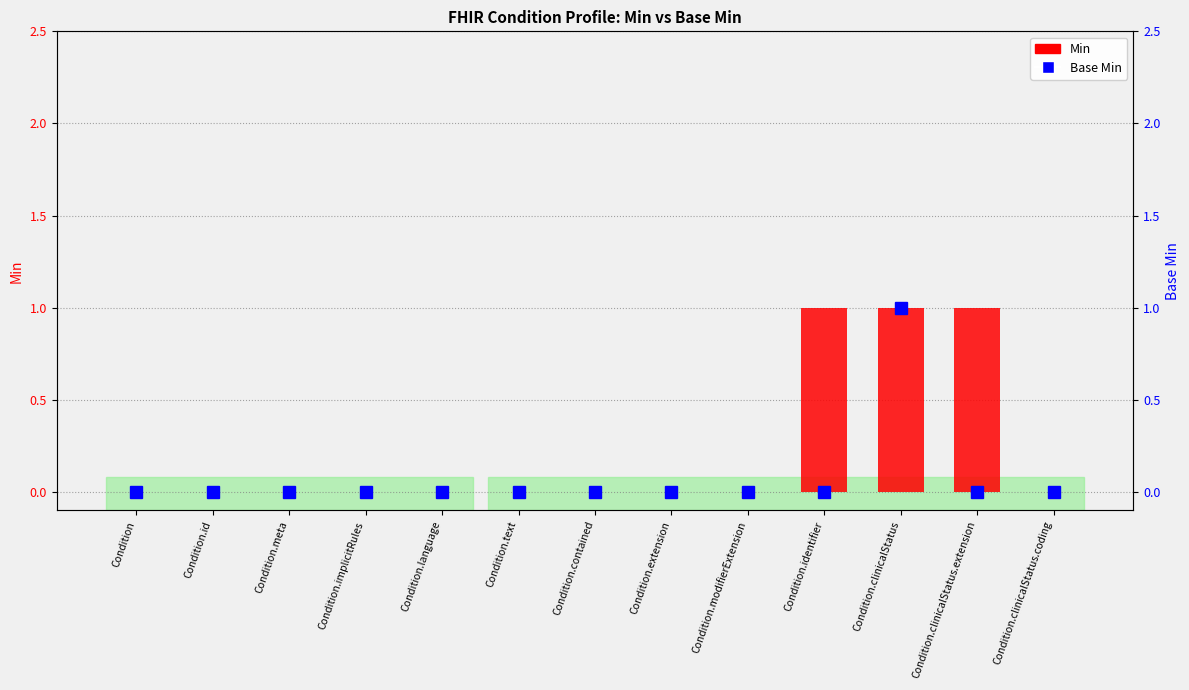

Rank the series by their maximum value, from highest to lowest.

Min, Base Min